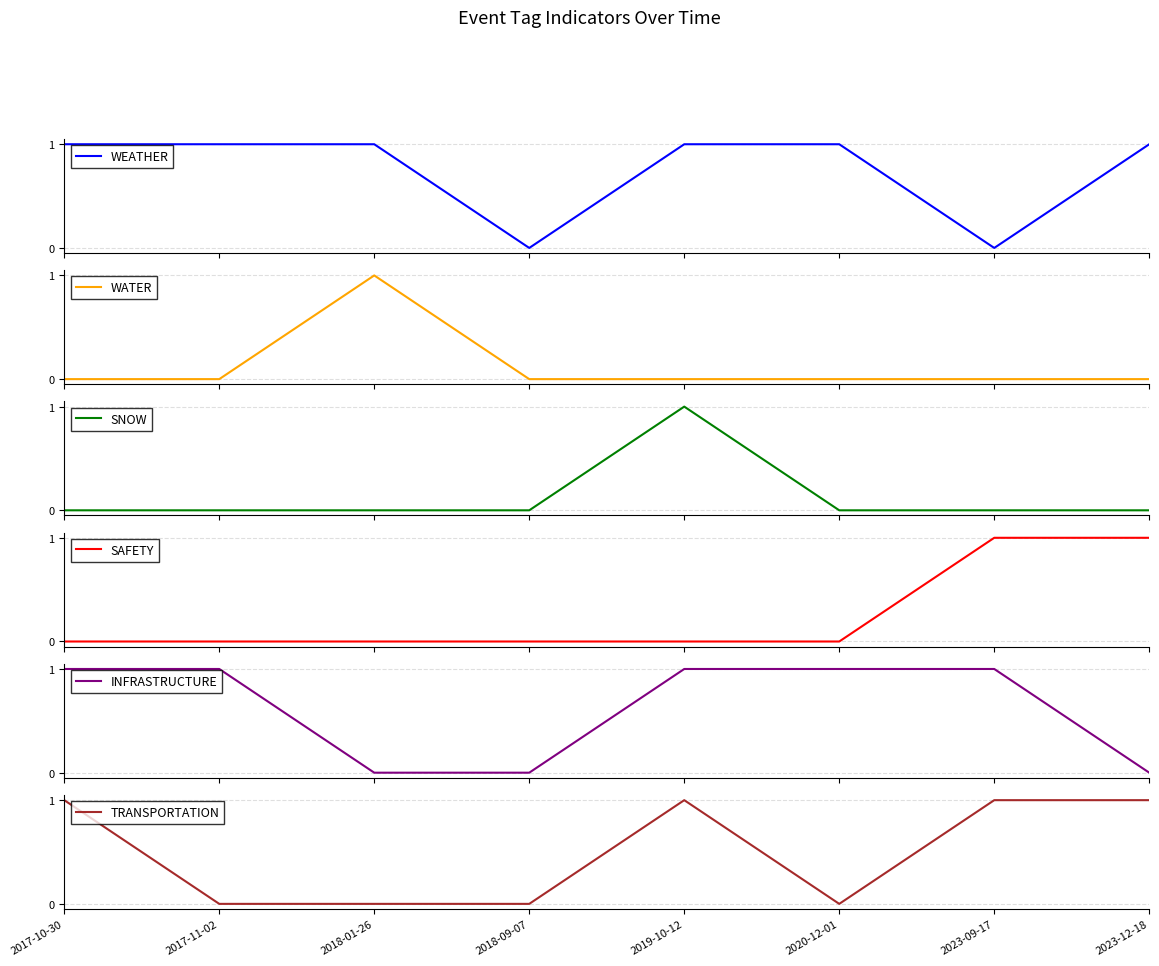

Between 2018-01-26 and 2020-12-01, which series saw the biggest shift?

WATER